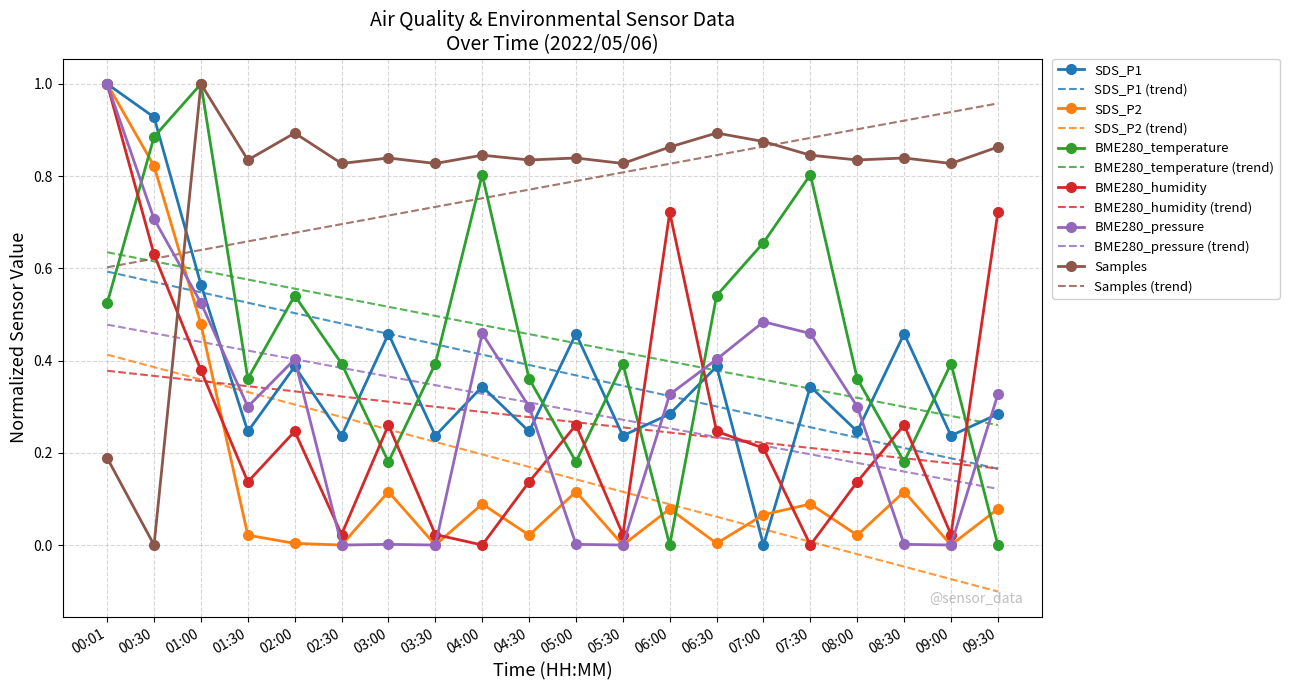

Between 06:00 and 07:00, which series saw the biggest shift?

BME280_temperature